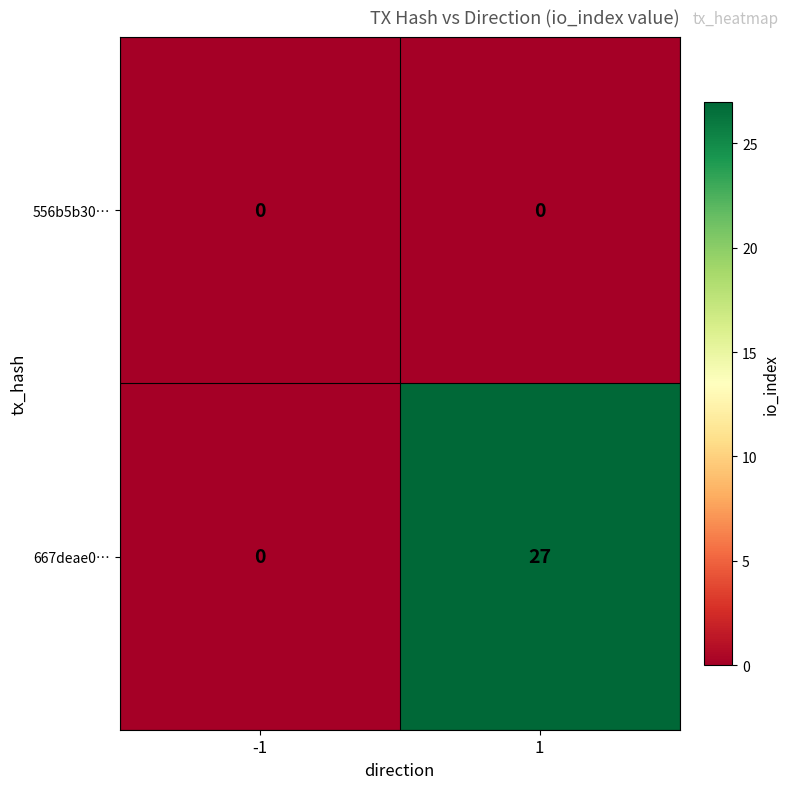

How many series are shown in this chart?

2